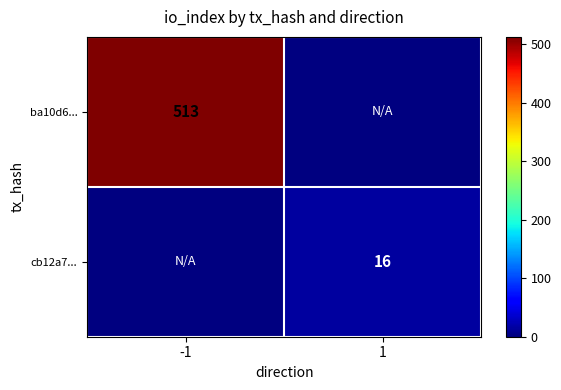

Is it true that ba10d6... equals 513 at -1?

True